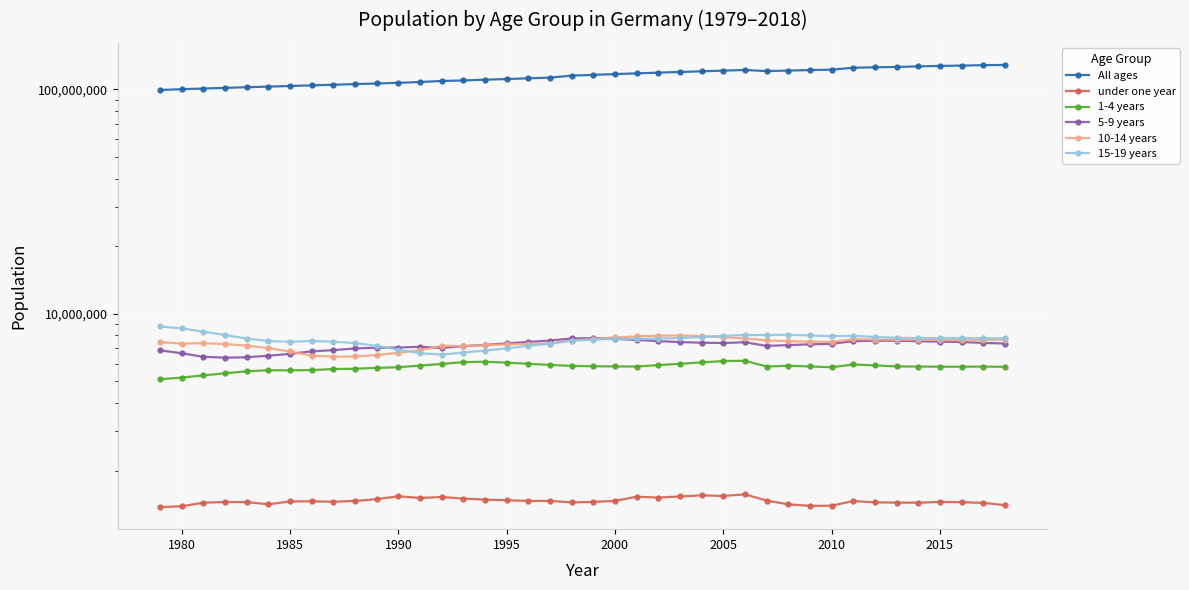

True or false: 5-9 years has more than 2 points higher than both neighbors.

True